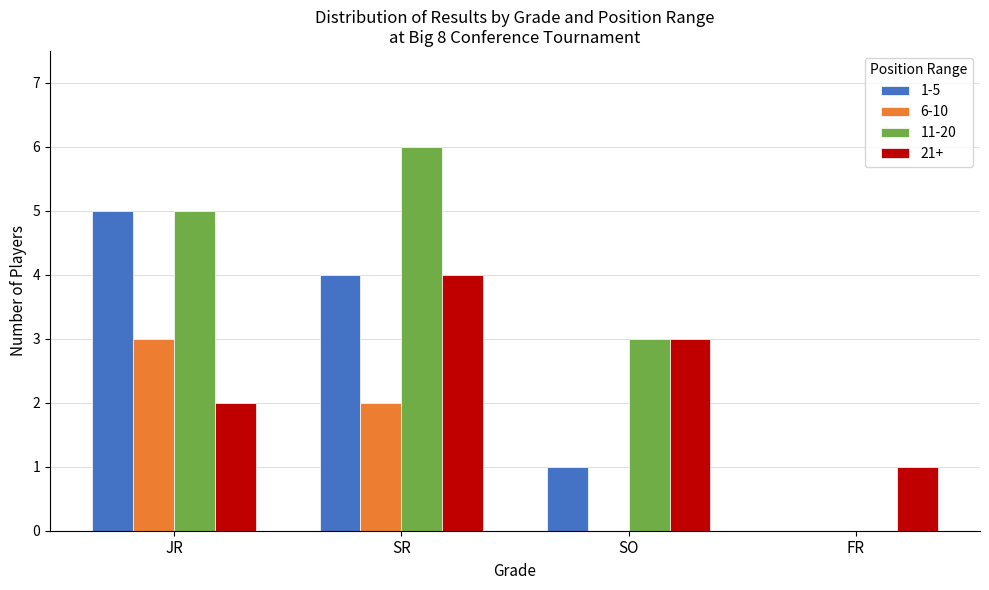

At which category is the sum across all series the highest?

SR